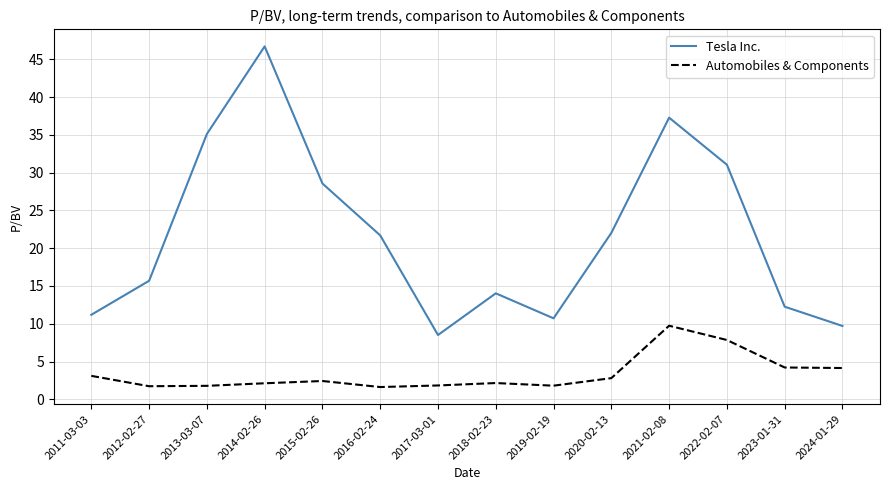

What position from the left is 2017-03-01?

7